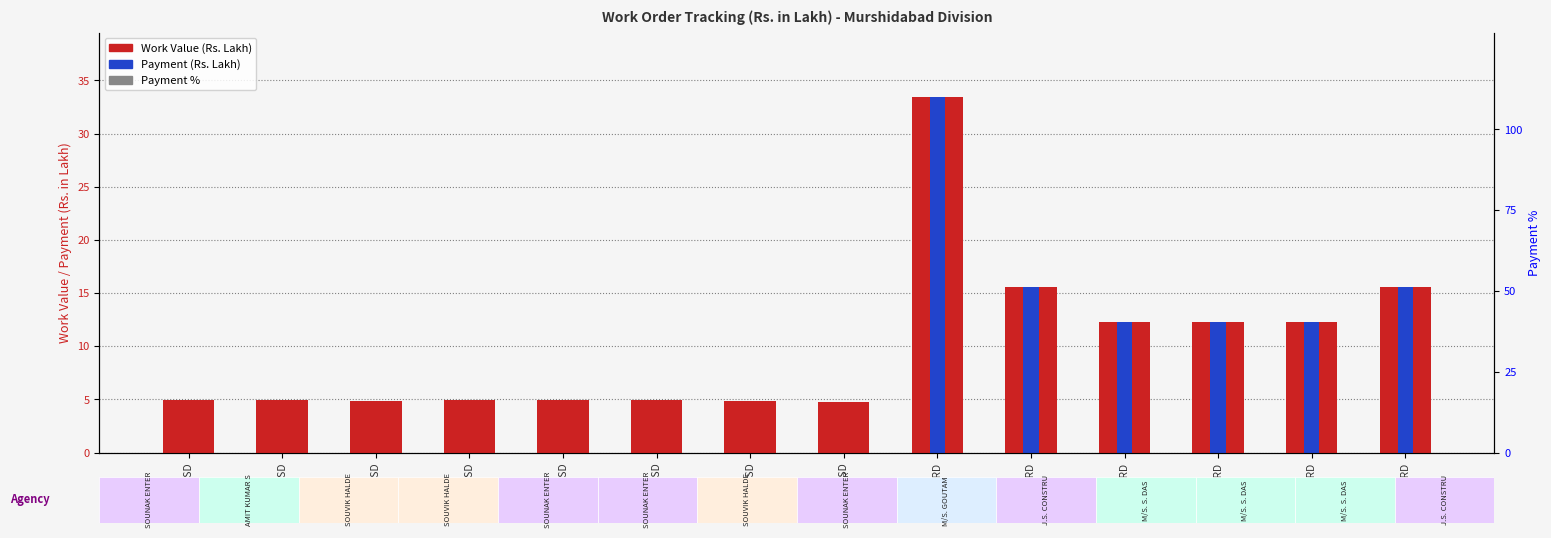

At which category is the sum across all series the highest?

543/MURD